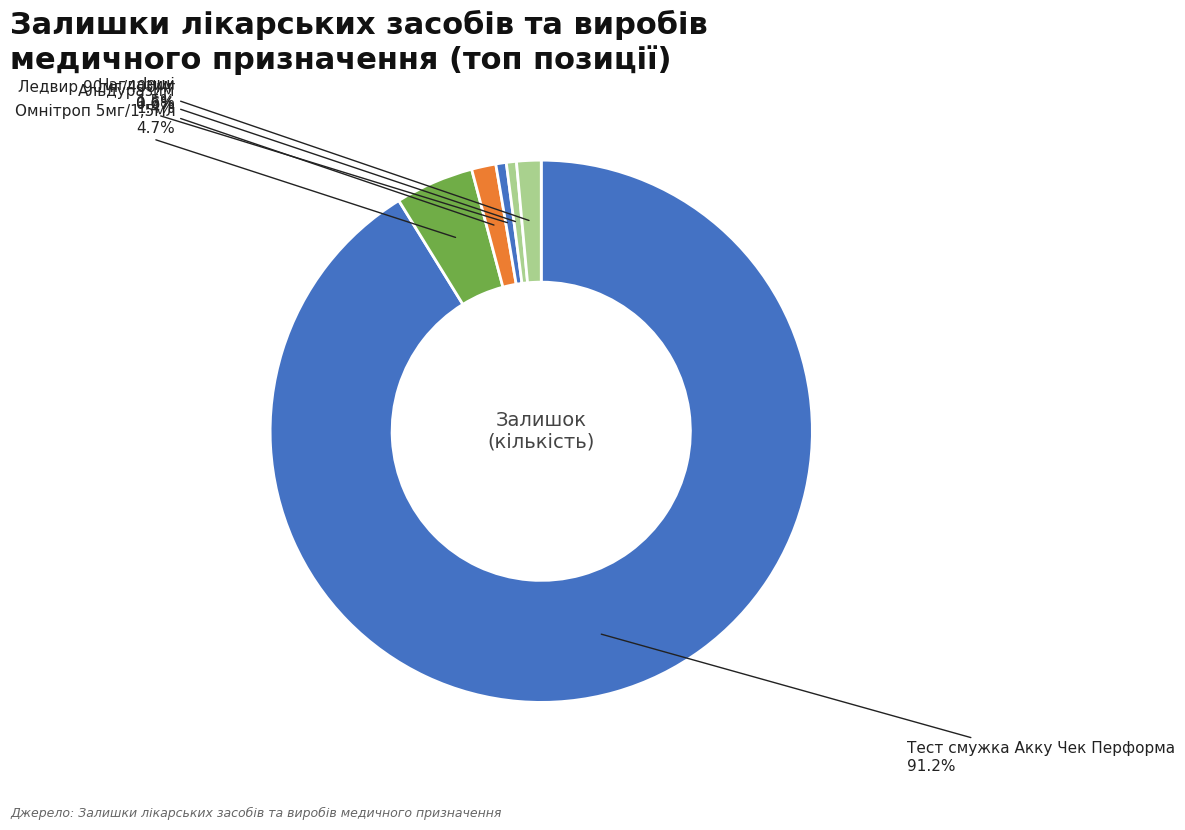

What percentage is the Альдуразим slice, to the nearest percent?

1%